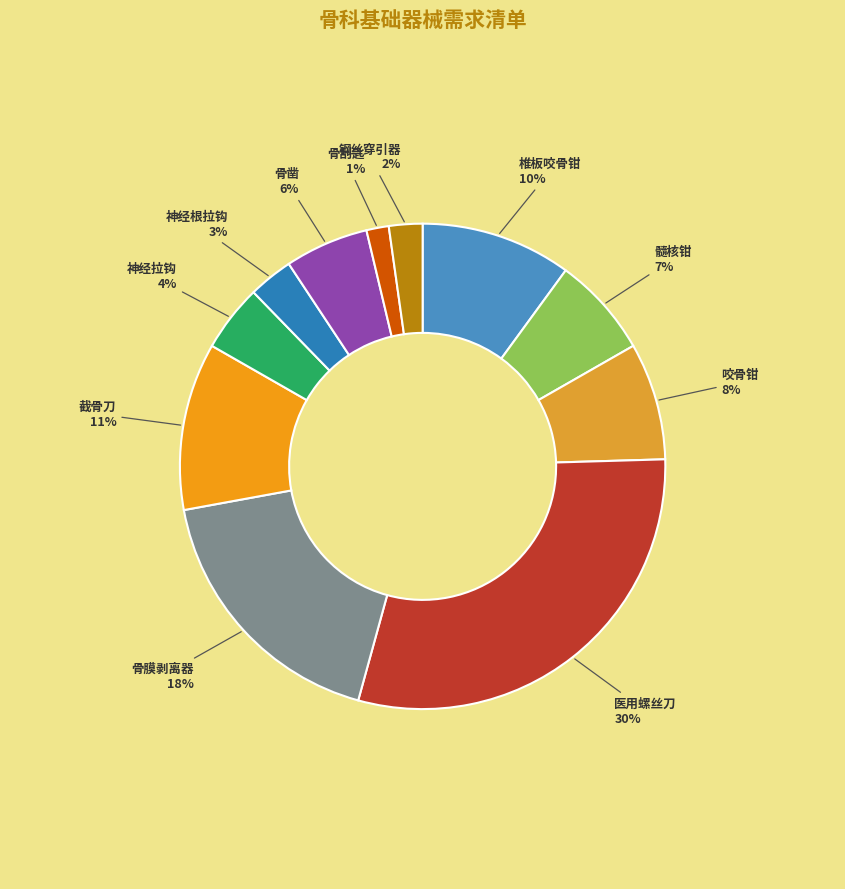

Rank the categories by value from highest to lowest.

医用螺丝刀, 骨膜剥离器, 截骨刀, 椎板咬骨钳, 咬骨钳, 髓核钳, 骨凿, 神经拉钩, 神经根拉钩, 钢丝穿引器, 骨刮匙